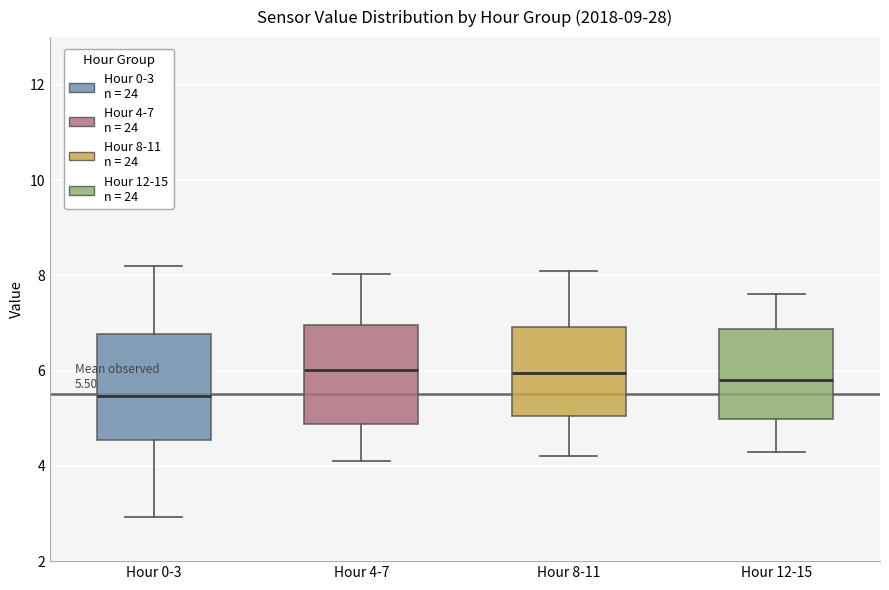

Which box has the lowest median line?

Hour 0-3